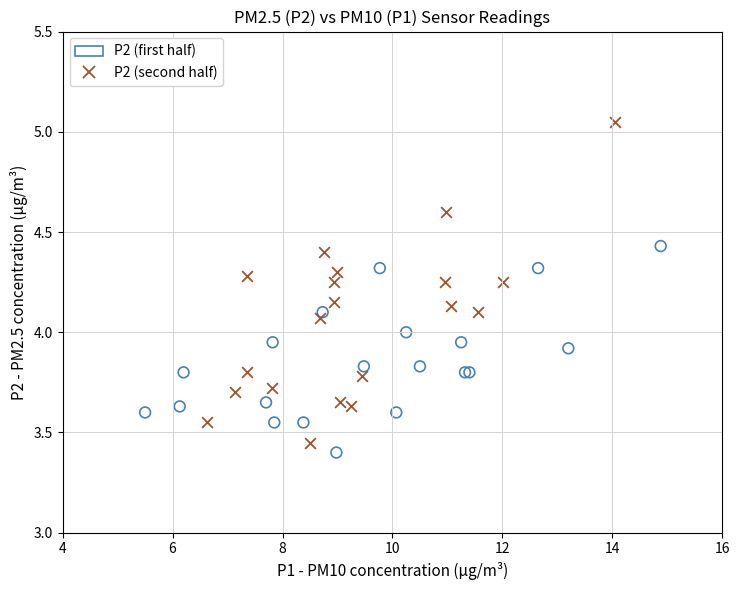

Which series contains the highest Y value?

P2 (second half)